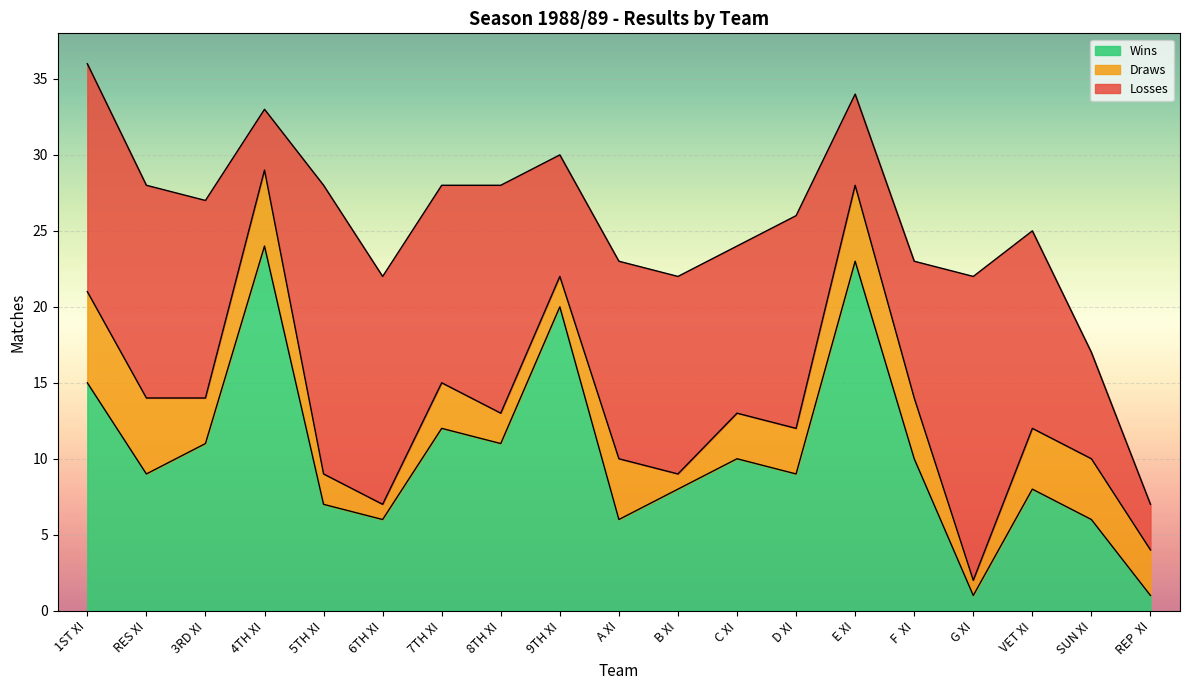

Which series has the widest spread of values?

Wins